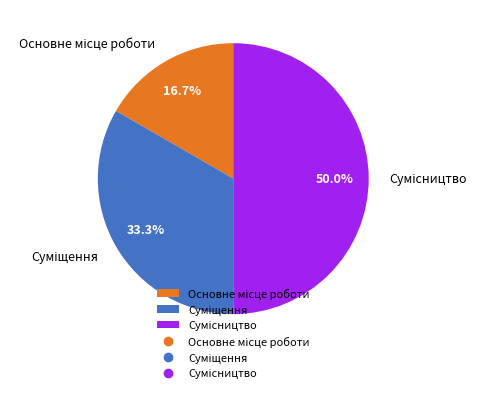

To the nearest percent, what is the difference between the largest and smallest slice percentages?

33%